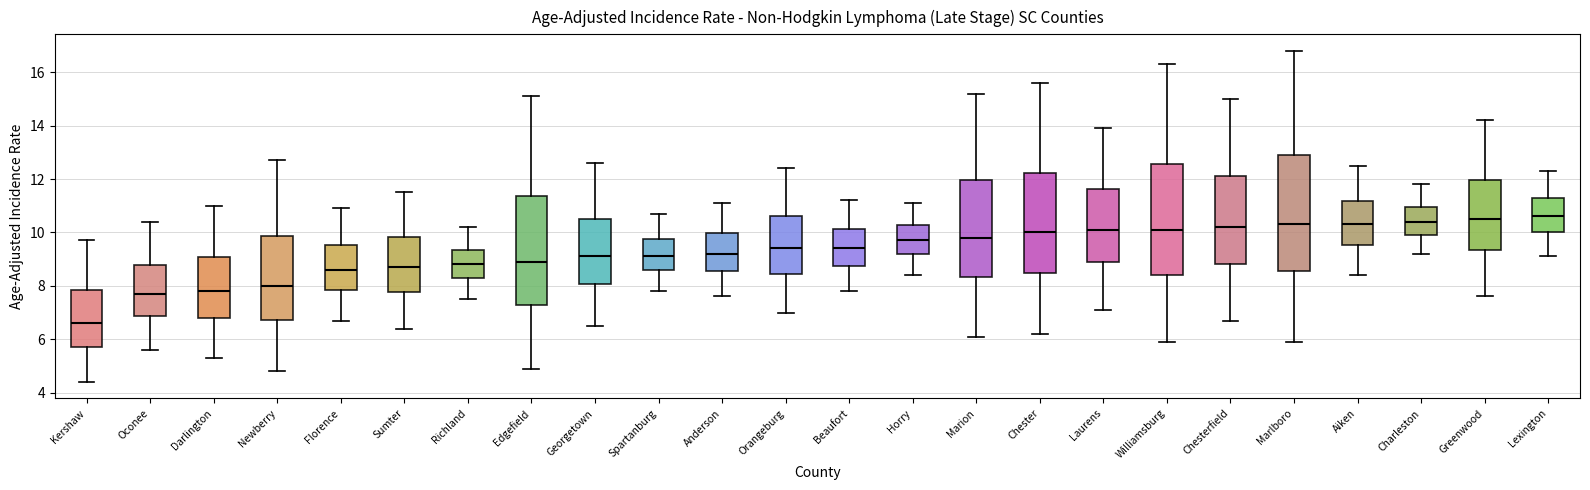

Where is the upper edge of the box for Sumter on the y-axis? The values are not printed on the chart, so give them approximately, as read against the axis.

9.8